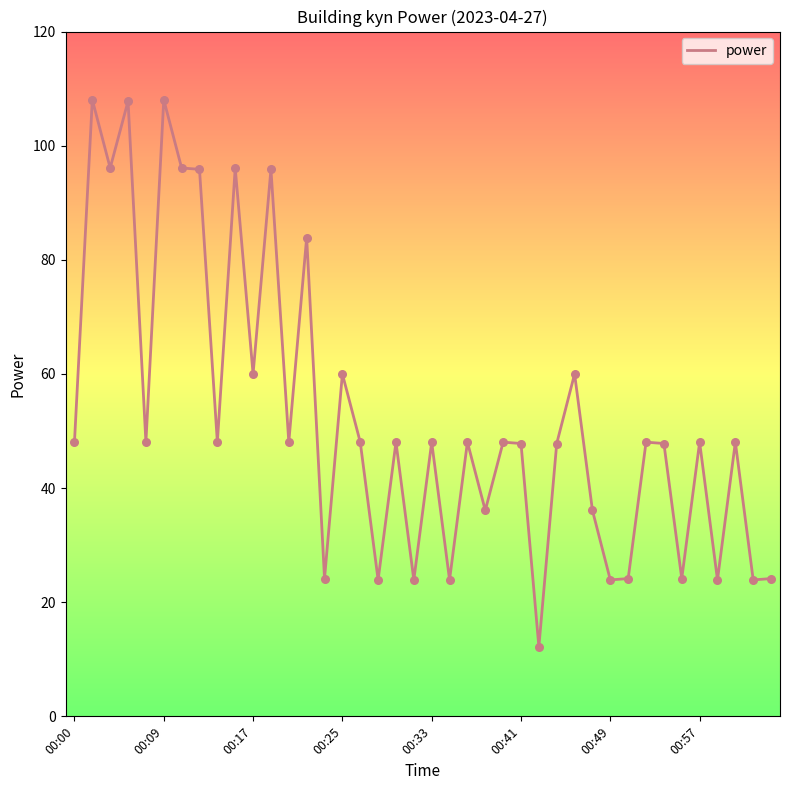

What is the smallest value displayed?

12.2